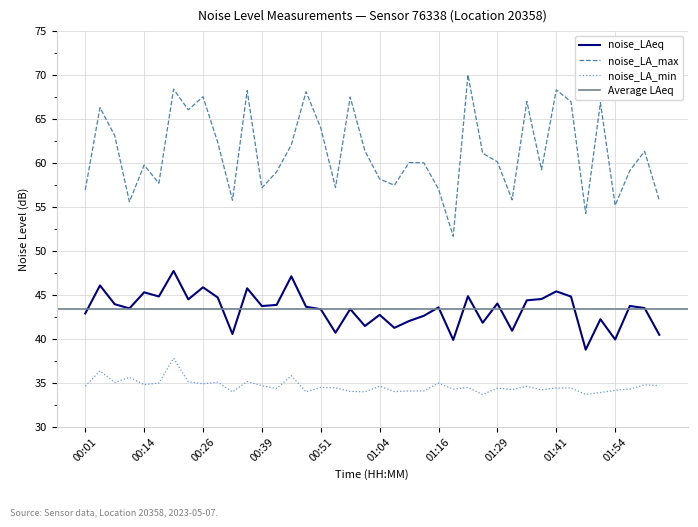

Reading right to left, transcribe all the data shown in this chart.

noise_LAeq: 02:03=40.5	02:00=43.5	01:57=43.8	01:54=40.0	01:51=42.2	01:48=38.8	01:44=44.8	01:41=45.4	01:38=44.5	01:35=44.4	01:32=40.9	01:29=44.0	01:25=41.9	01:22=44.9	01:19=39.9	01:16=43.6	01:13=42.6	01:10=42.0	01:07=41.3	01:04=42.8	01:00=41.5	00:57=43.4	00:54=40.7	00:51=43.4	00:48=43.7	00:45=47.1	00:42=43.9	00:39=43.8	00:35=45.8	00:32=40.6	00:29=44.7	00:26=45.9	00:23=44.5	00:20=47.7	00:17=44.8	00:14=45.3	00:11=43.5	00:07=44.0	00:04=46.1	00:01=42.9
noise_LA_max: 02:03=55.8	02:00=61.3	01:57=59.1	01:54=55.2	01:51=66.9	01:48=54.3	01:44=67.0	01:41=68.3	01:38=59.2	01:35=67.0	01:32=55.8	01:29=60.1	01:25=61.1	01:22=70.0	01:19=51.7	01:16=57.0	01:13=60.0	01:10=60.1	01:07=57.5	01:04=58.2	01:00=61.4	00:57=67.5	00:54=57.2	00:51=64.0	00:48=68.1	00:45=62.1	00:42=59.0	00:39=57.2	00:35=68.2	00:32=55.8	00:29=62.4	00:26=67.5	00:23=66.0	00:20=68.4	00:17=57.7	00:14=59.8	00:11=55.6	00:07=63.1	00:04=66.3	00:01=57.0
noise_LA_min: 02:03=34.7	02:00=34.8	01:57=34.3	01:54=34.2	01:51=33.9	01:48=33.7	01:44=34.4	01:41=34.4	01:38=34.2	01:35=34.6	01:32=34.3	01:29=34.4	01:25=33.7	01:22=34.5	01:19=34.3	01:16=35.0	01:13=34.1	01:10=34.1	01:07=34.0	01:04=34.6	01:00=34.0	00:57=34.0	00:54=34.5	00:51=34.5	00:48=34.0	00:45=35.8	00:42=34.4	00:39=34.7	00:35=35.2	00:32=34.0	00:29=35.1	00:26=34.9	00:23=35.1	00:20=37.8	00:17=35.0	00:14=34.8	00:11=35.6	00:07=35.0	00:04=36.4	00:01=34.6